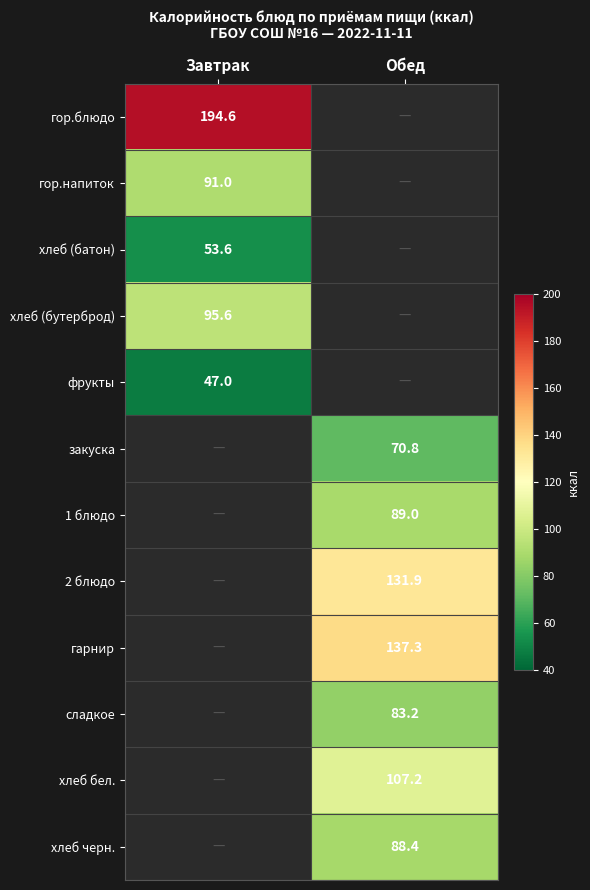

Is it true that хлеб (бутерброд) equals 147.3 at Завтрак?

False